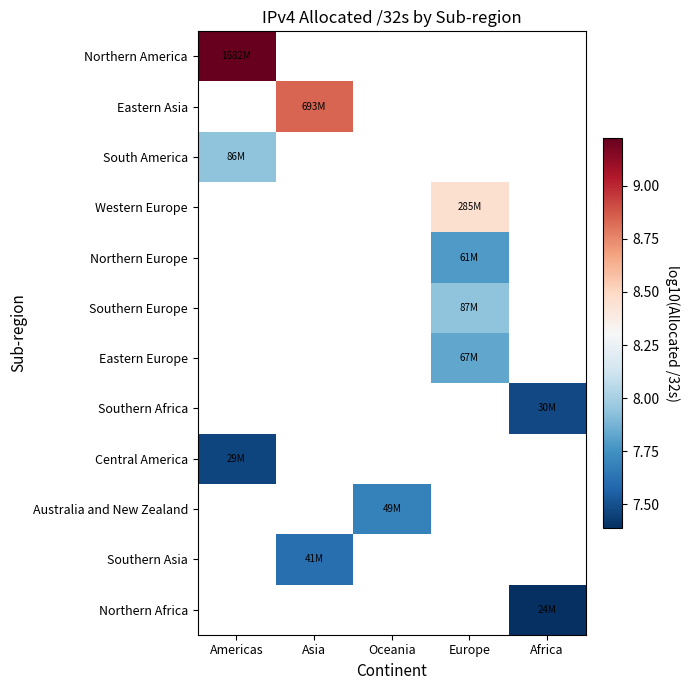

List the series in order of their peak value, highest first.

Northern America, Eastern Asia, South America, Western Europe, Northern Europe, Southern Europe, Eastern Europe, Southern Africa, Central America, Australia and New Zealand, Southern Asia, Northern Africa